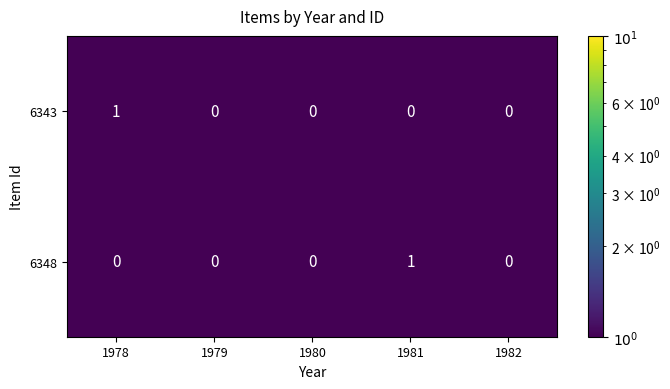

The 6348 series shows 1 at 1980. True or false?

False